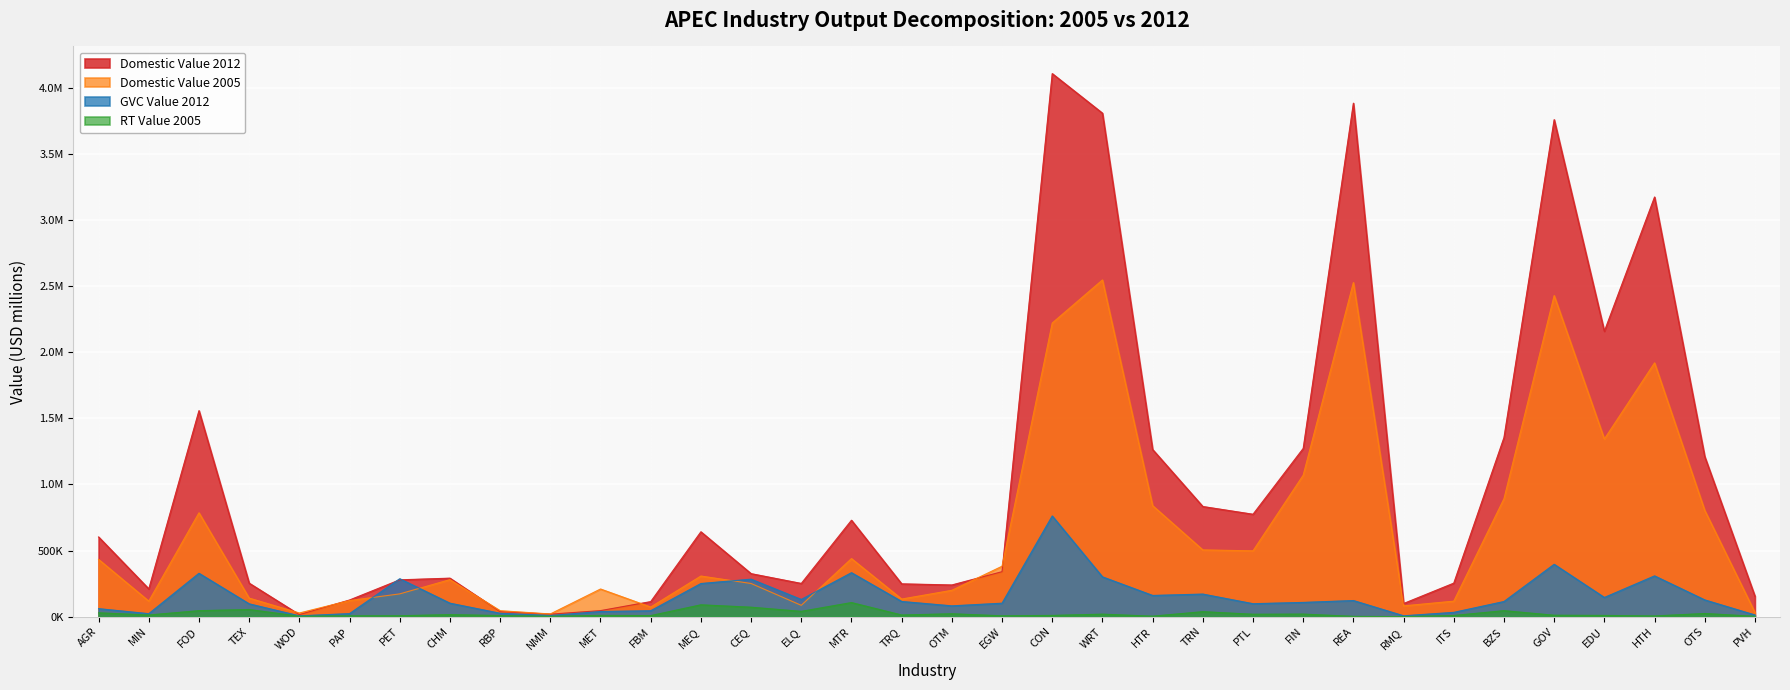

Which has a higher value, TRN or NMM?

TRN